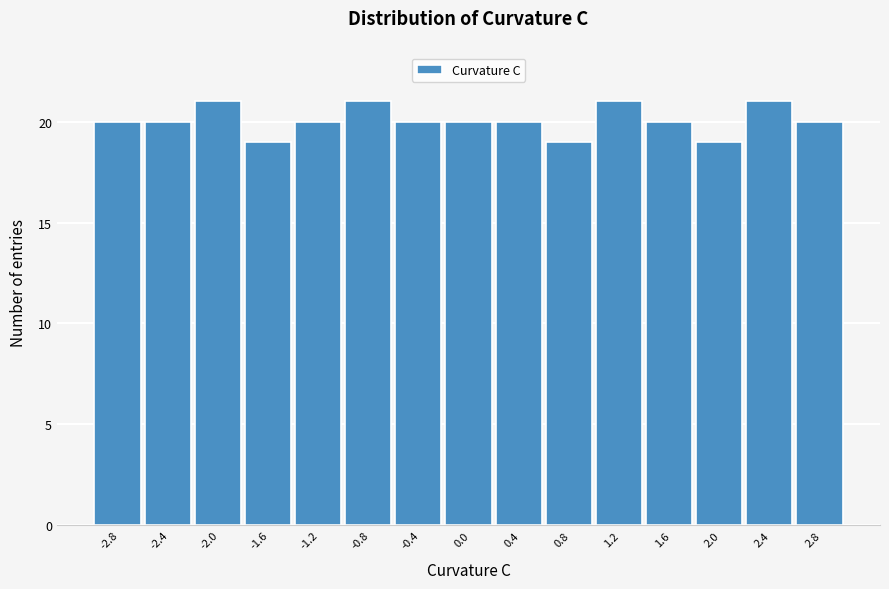

Reading left to right, transcribe this chart: for each bar, give the range it covers on the x-axis and its height. The values are not printed on the chart, so give them approximately, as read against the axis.

-3.0 to -2.6: 20
-2.6 to -2.2: 20
-2.2 to -1.8: 21
-1.8 to -1.4: 19
-1.4 to -1.0: 20
-1.0 to -0.6: 21
-0.6 to -0.2: 20
-0.2 to 0.2: 20
0.2 to 0.6: 20
0.6 to 1.0: 19
1.0 to 1.4: 21
1.4 to 1.8: 20
1.8 to 2.2: 19
2.2 to 2.6: 21
2.6 to 3.0: 20